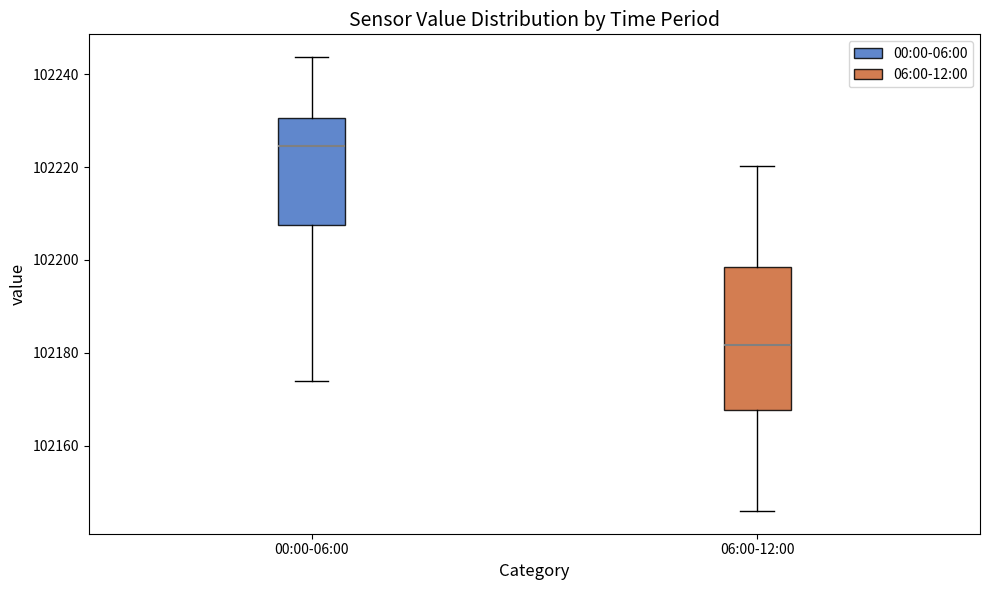

Where does the lower whisker of the box for 06:00-12:00 end on the y-axis? The values are not printed on the chart, so give them approximately, as read against the axis.

102146